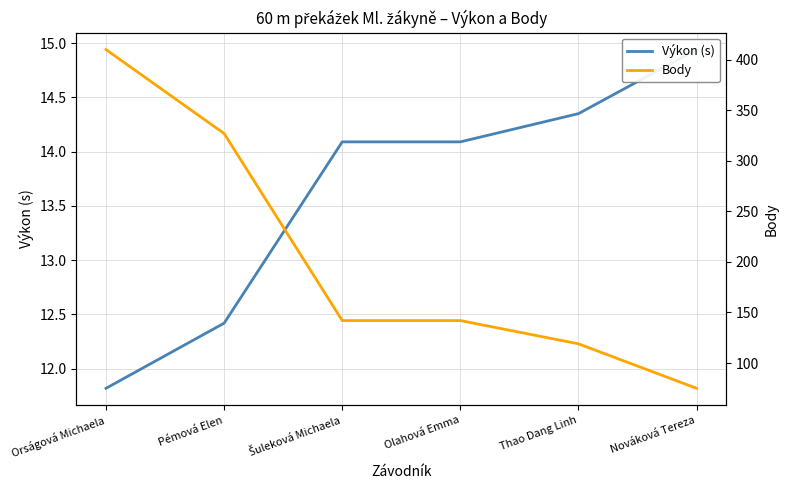

What is the difference between the Body values at Pémová Elen and Nováková Tereza?

252.0